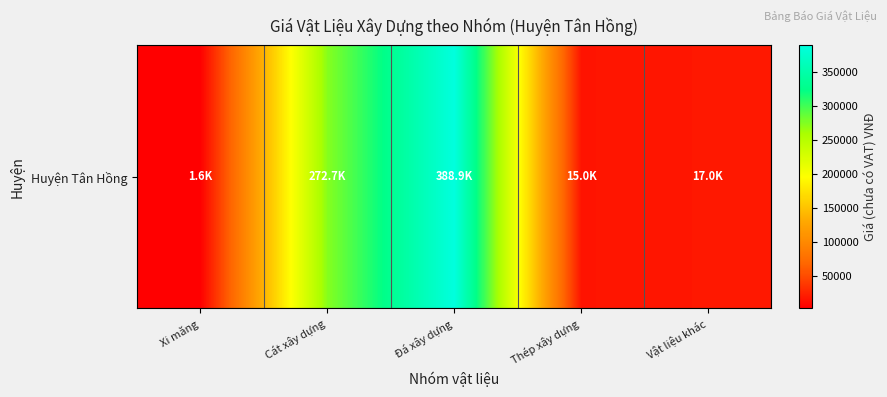

Which category has the highest value across all series?

Đá xây dựng